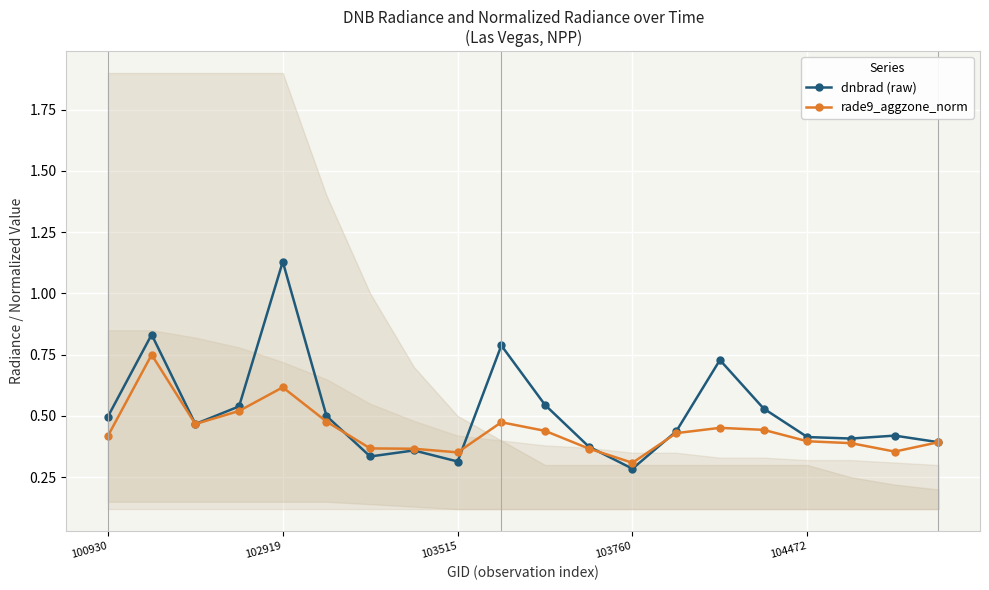

True or false: dnbrad (raw) has more than 1 interior local peaks.

True